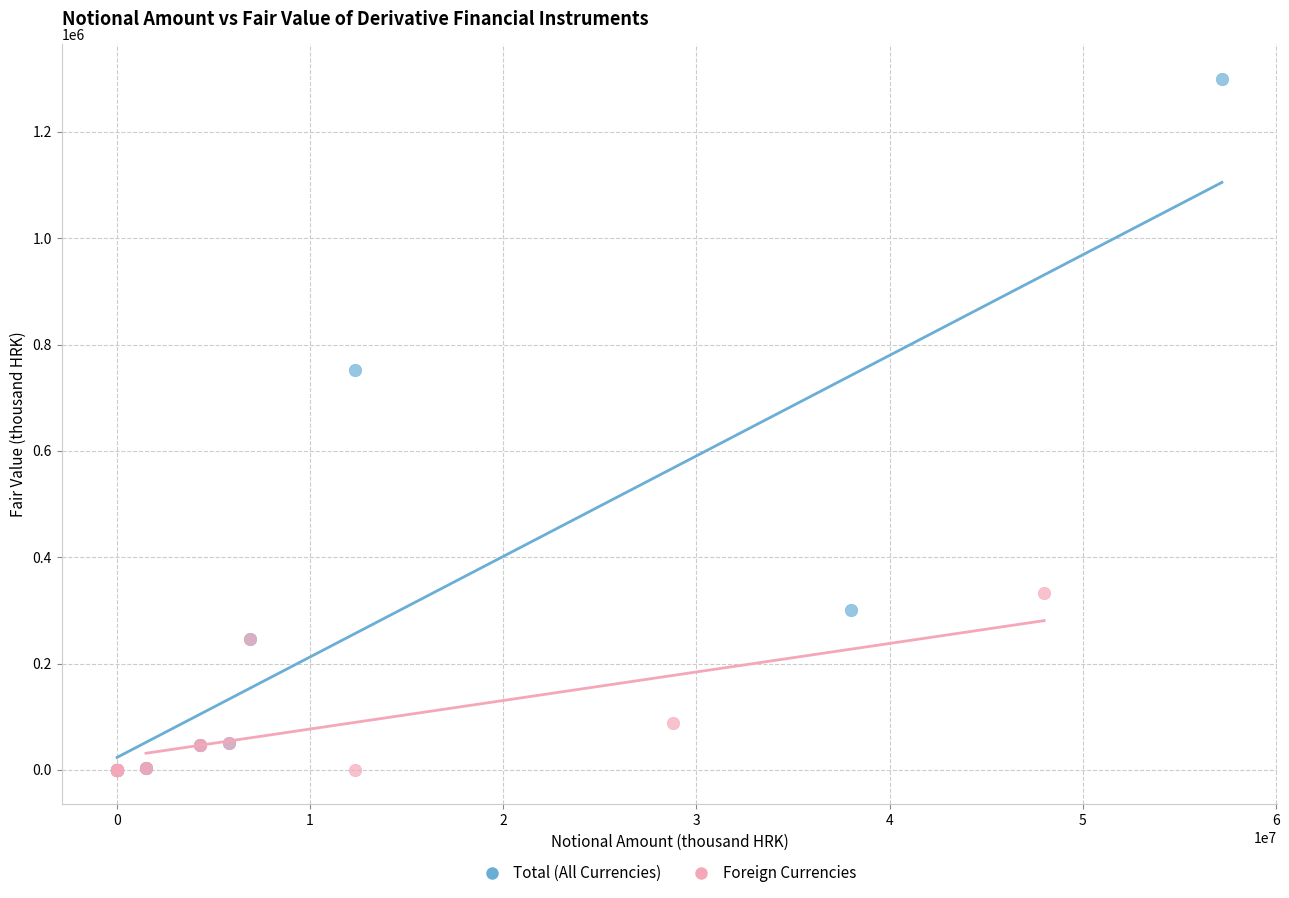

Which series has the widest spread of Y values?

Total (All Currencies)